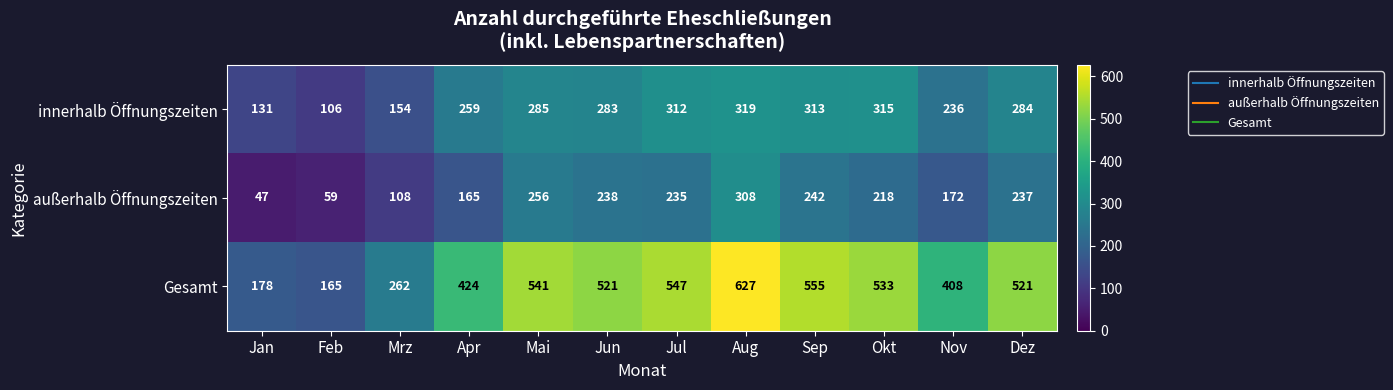

What is the difference between the second highest and second lowest values in the innerhalb Öffnungszeiten series?

184